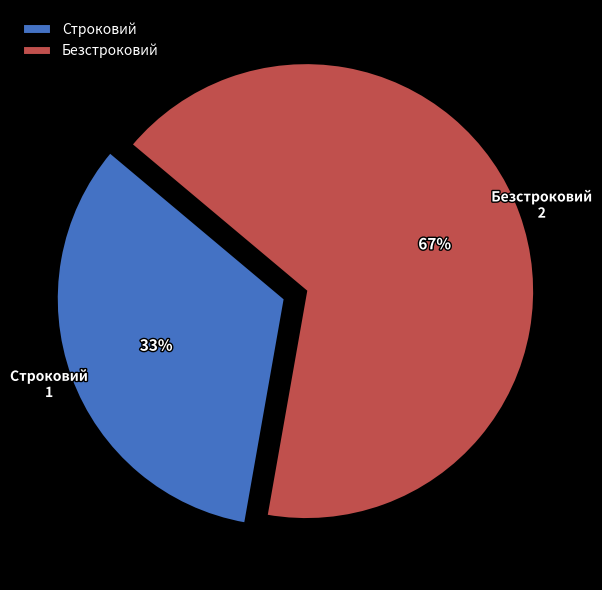

To the nearest percent, what is the combined percentage of Безстроковий and Строковий?

100%